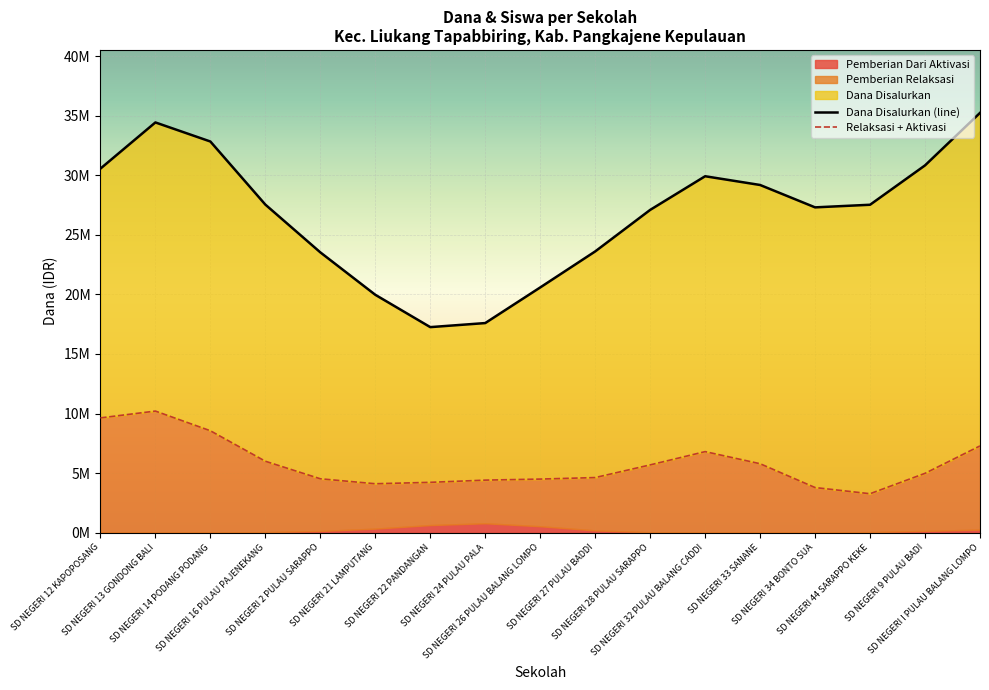

At how many categories does at least one series exceed 19344203?

15